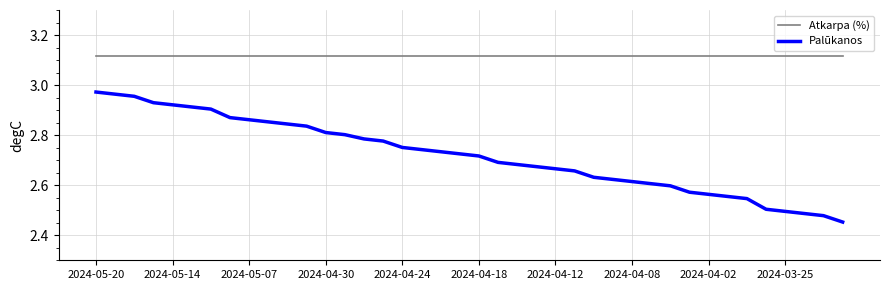

Which series has the largest range (max minus min)?

Palūkanos